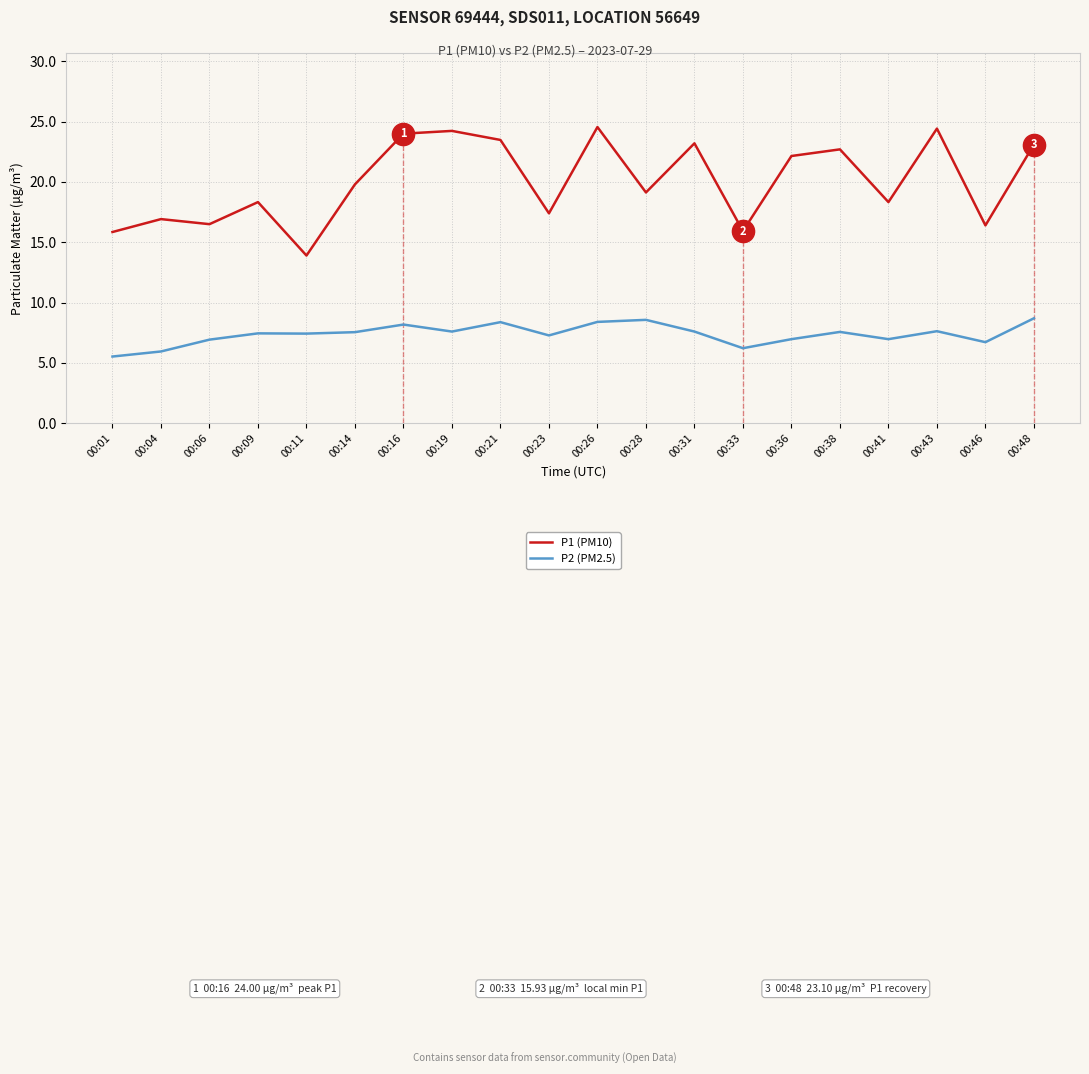

Rank the series by their maximum value, from lowest to highest.

P2 (PM2.5), P1 (PM10)